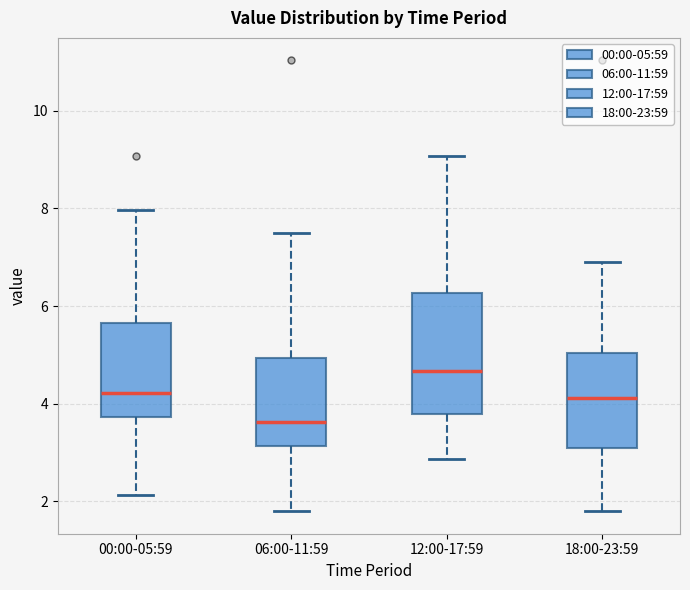

Which box is the tallest, from its lower edge to its upper edge?

12:00-17:59